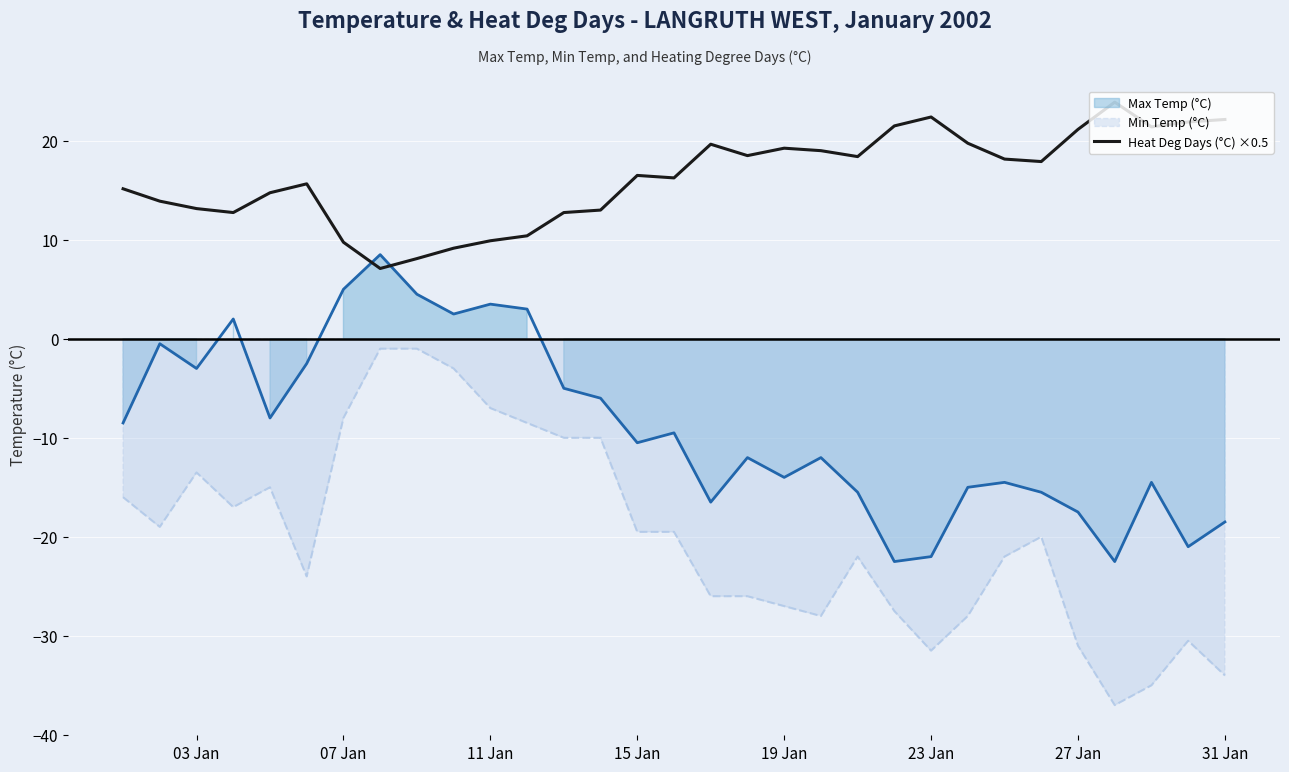

What is the minimum value shown in the chart?

-37.0